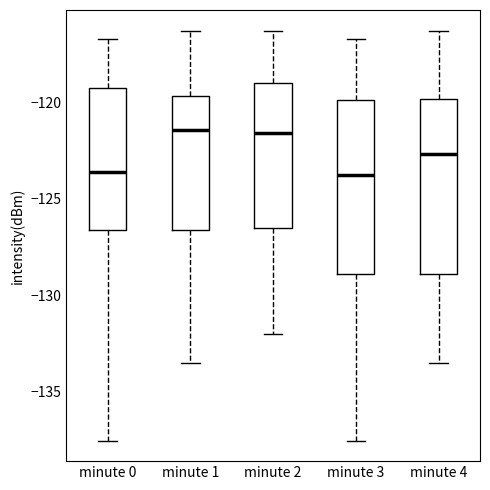

Reading left to right, transcribe this box plot: for each box, give where its median line is, the range the box spans, and where its two whiskers end, as read against the y-axis. The values are not printed on the chart, so give them approximately, as read against the axis.

minute 0: median -123.5, box -126.5 to -119.0, whiskers -137.5 to -116.5
minute 1: median -121.5, box -126.5 to -119.5, whiskers -133.5 to -116.5
minute 2: median -121.5, box -126.5 to -119.0, whiskers -132.0 to -116.5
minute 3: median -124.0, box -129.0 to -120.0, whiskers -137.5 to -116.5
minute 4: median -122.5, box -129.0 to -120.0, whiskers -133.5 to -116.5